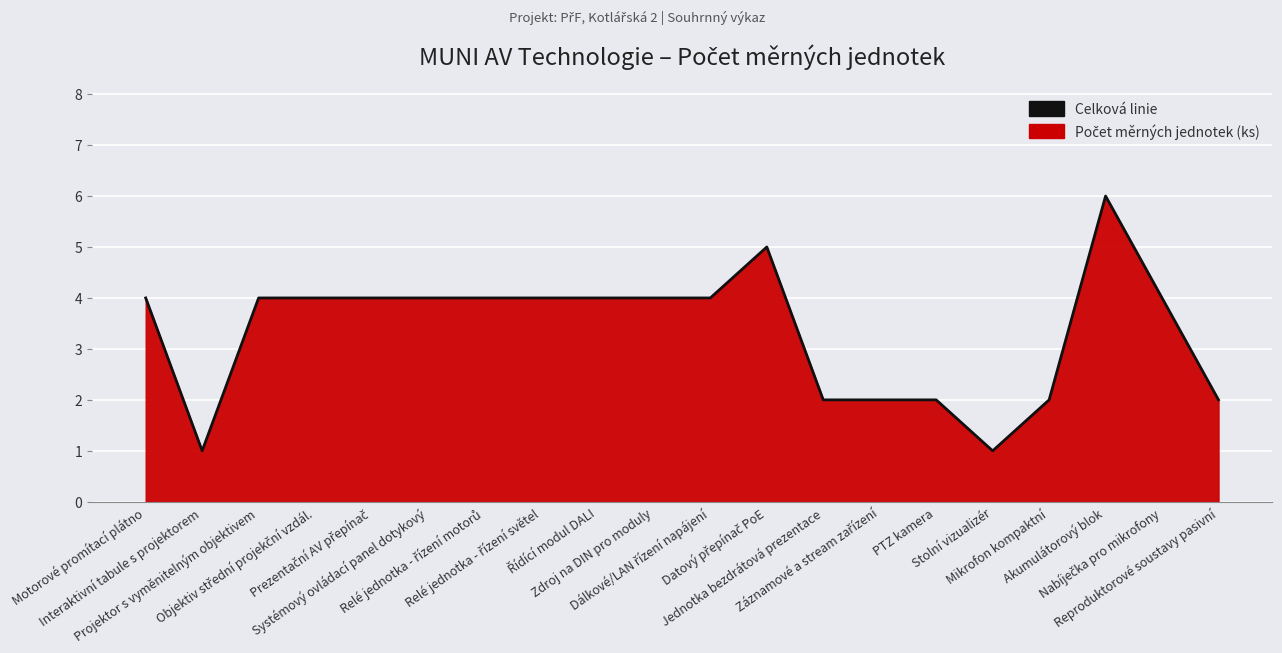

Reading left to right, list all the values displayed in this chart.

4	1	4	4	4	4	4	4	4	4	4	5	2	2	2	1	2	6	4	2